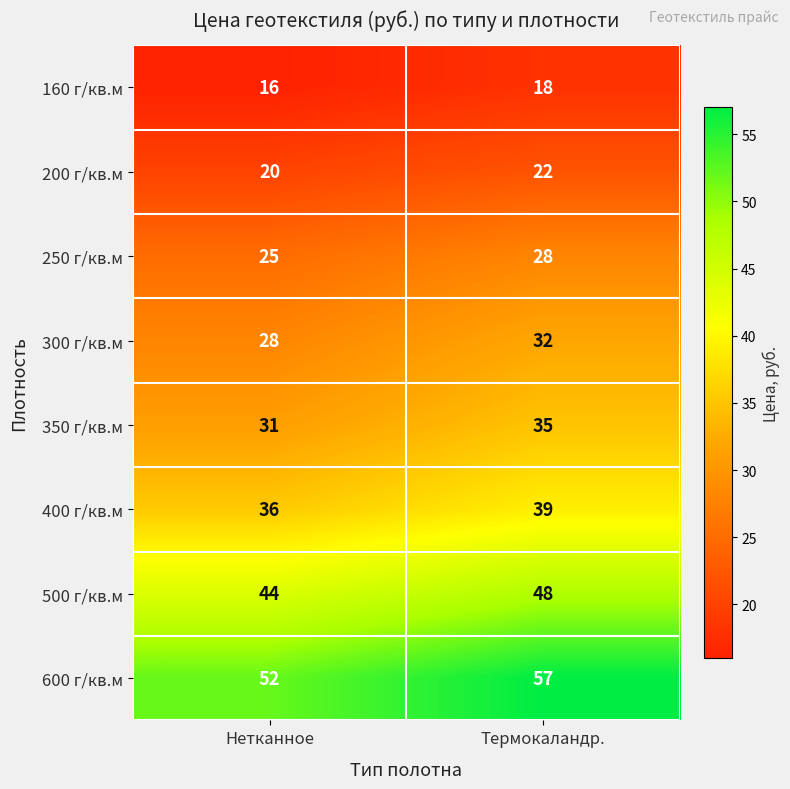

Is it true that 400 г/кв.м equals 39 at Термокаландр.?

True